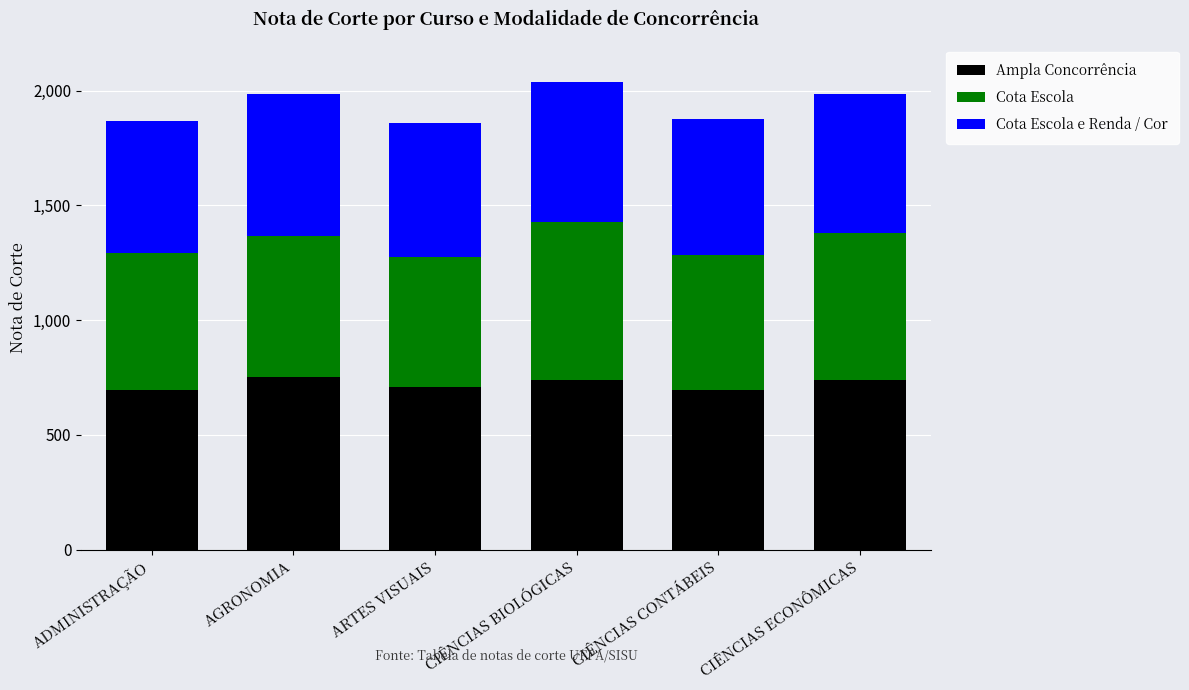

The Ampla Concorrência series shows 751.1 at AGRONOMIA. True or false?

True